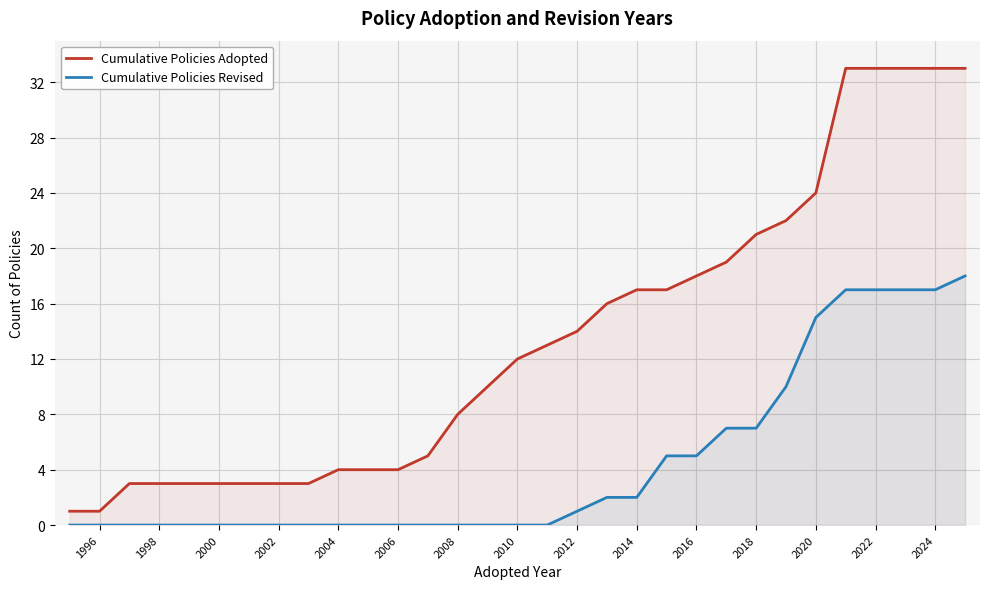

How many values in Cumulative Policies Revised are above zero?

14